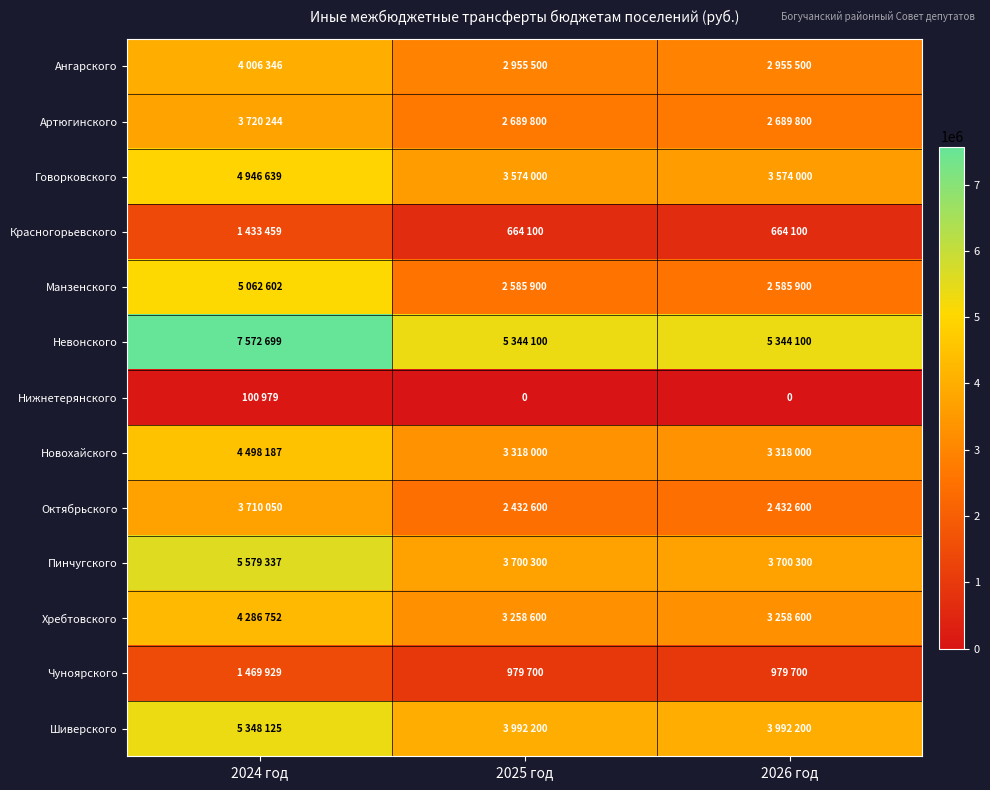

At 2025 год, list the series in order from smallest to largest.

Нижнетерянского, Красногорьевского, Чуноярского, Октябрьского, Манзенского, Артюгинского, Ангарского, Хребтовского, Новохайского, Говорковского, Пинчугского, Шиверского, Невонского